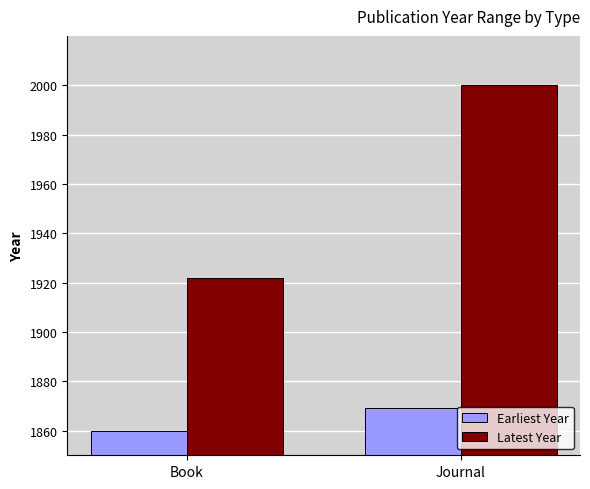

The Earliest Year series shows 1869 at Journal. True or false?

True